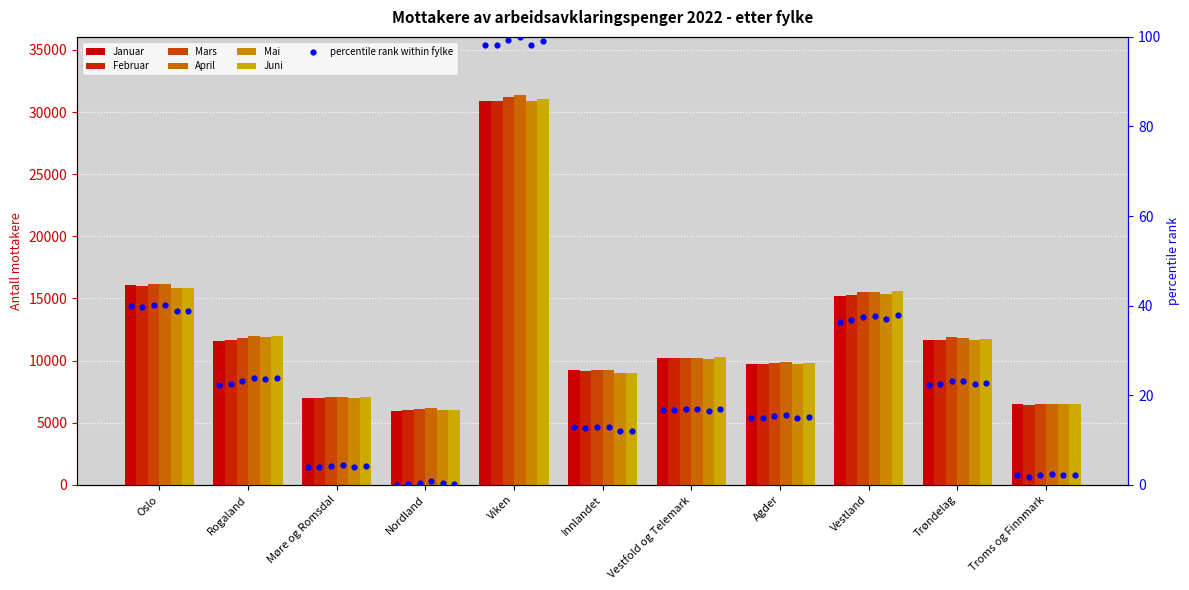

Is the value of April at Møre og Romsdal greater than the value of Mars at Troms og Finnmark?

Yes